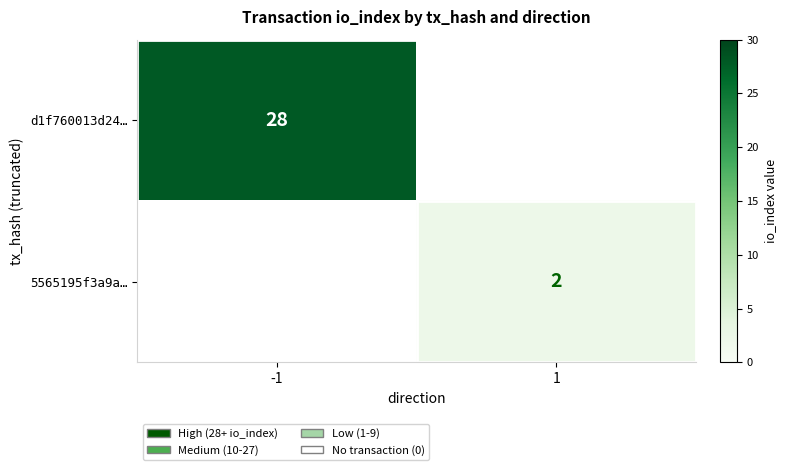

True or false: d1f760013d24… has a value of 28 at -1.

True